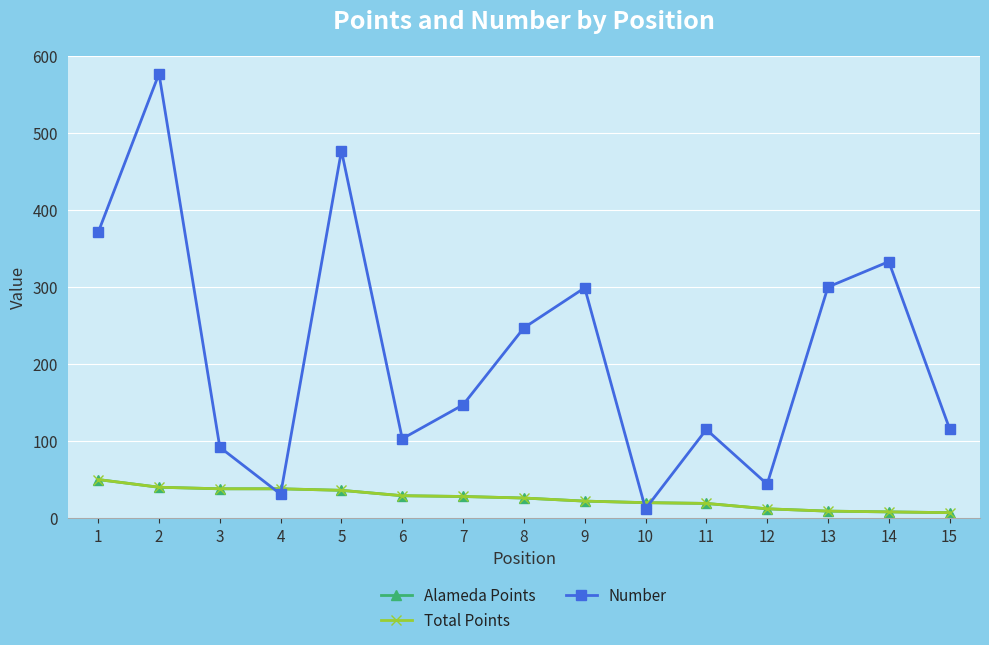

Rank the categories by Number value from lowest to highest.

10, 4, 12, 3, 6, 11, 15, 7, 8, 9, 13, 14, 1, 5, 2